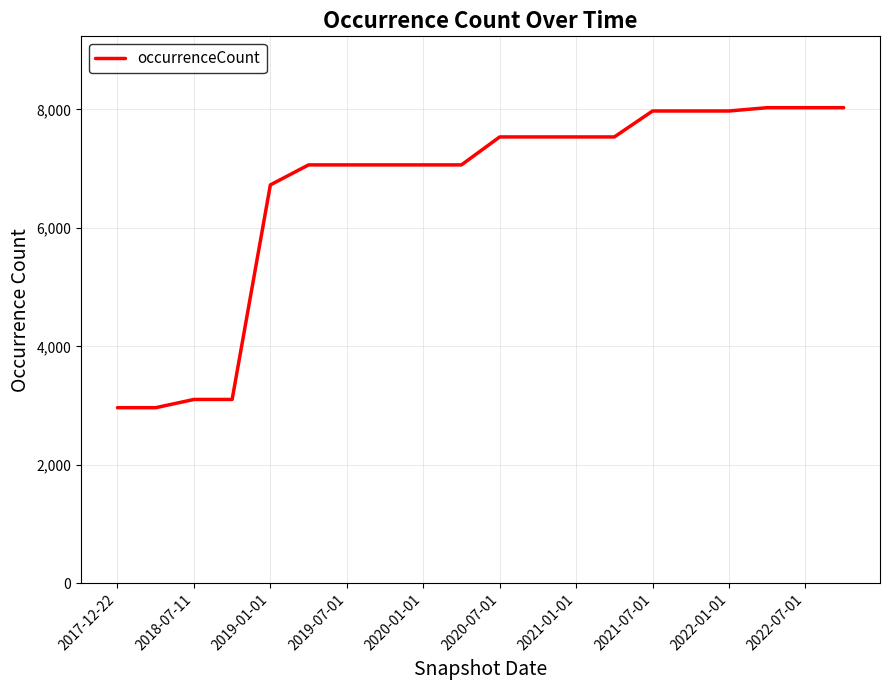

Count the number of data series in this chart.

1